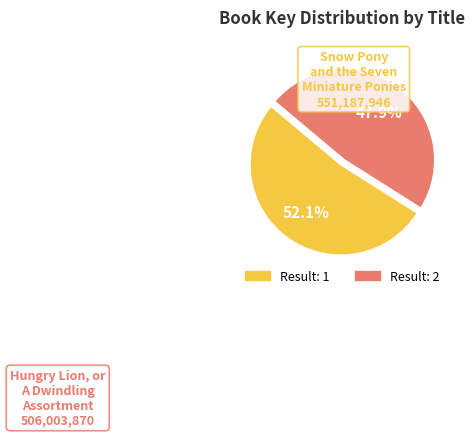

Count the number of slices in the pie.

2